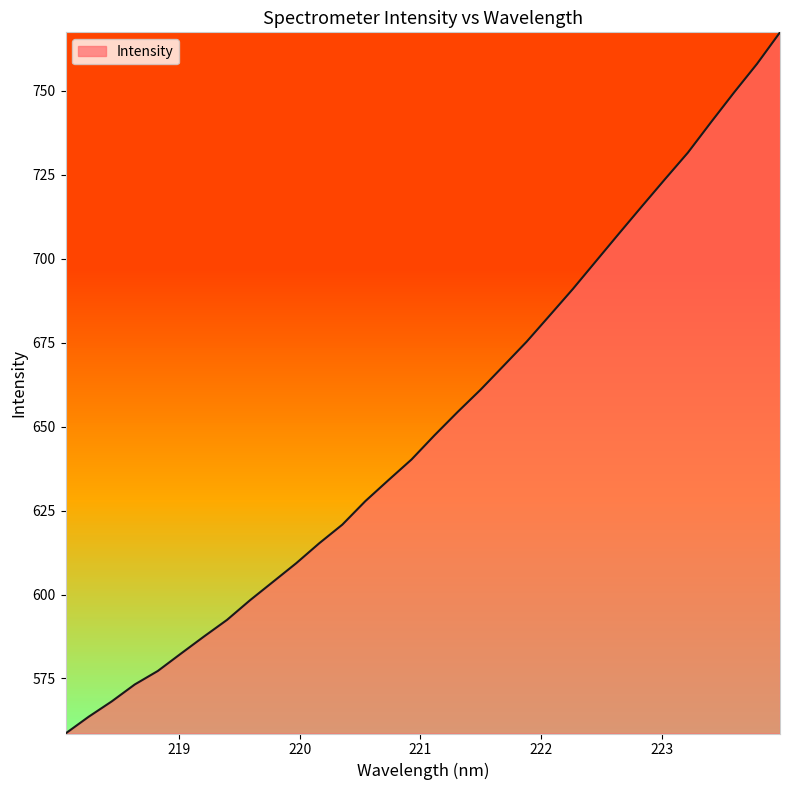

How many series are shown in this chart?

1